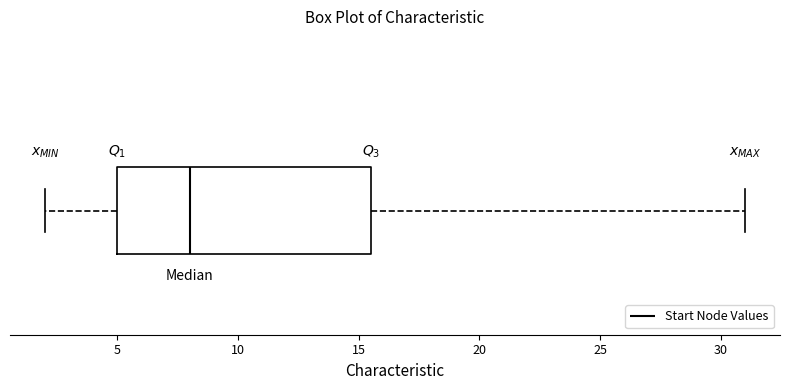

Read this box plot against the x-axis: the position of the median line, the range covered by the box, and the ends of both whiskers. The values are not printed on the chart, so give them approximately, as read against the axis.

median 8.0, box 5.0 to 15.5, whiskers 2.0 to 31.0